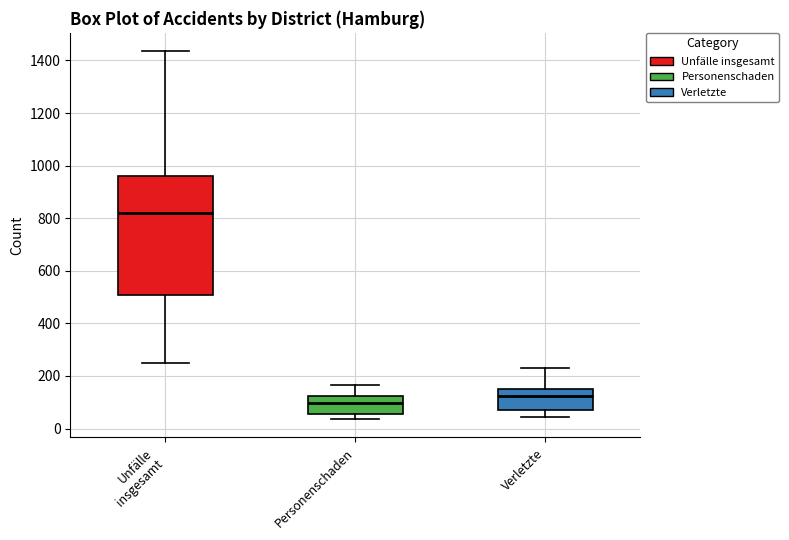

Where is the upper edge of the box for Unfälle insgesamt on the y-axis? The values are not printed on the chart, so give them approximately, as read against the axis.

960